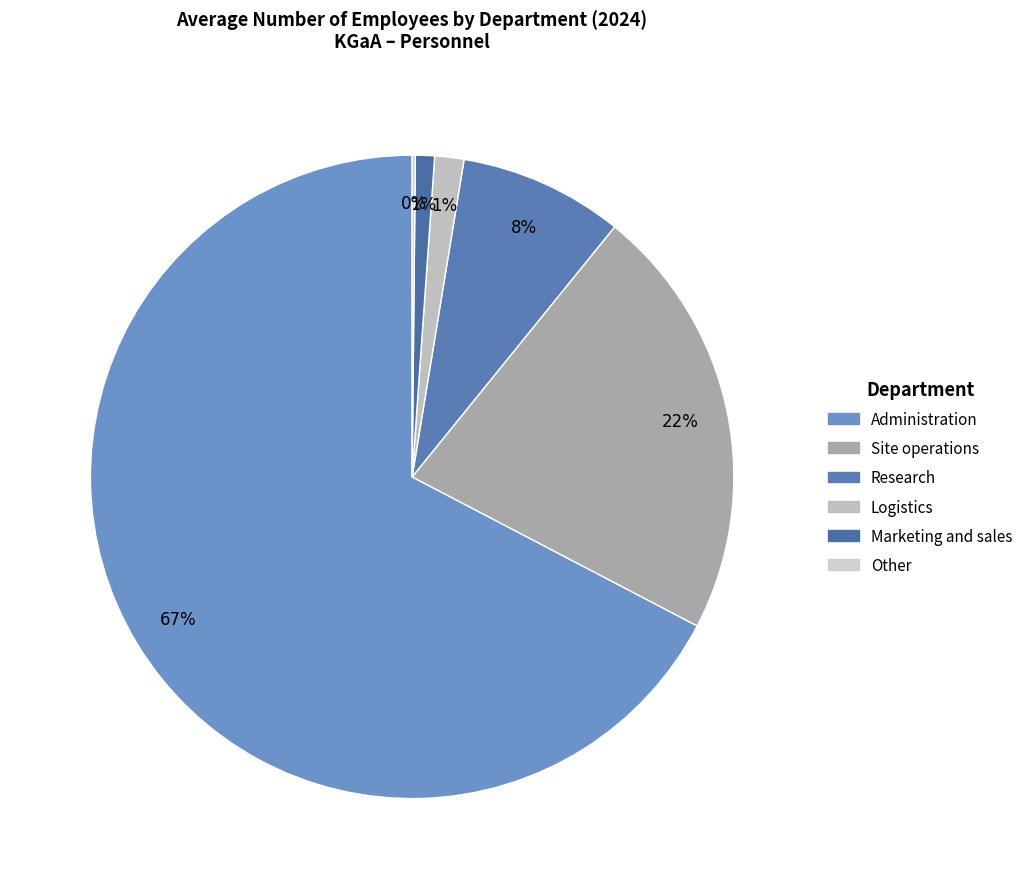

Rank the categories by value from highest to lowest.

Administration, Site operations, Research, Logistics, Marketing and sales, Other